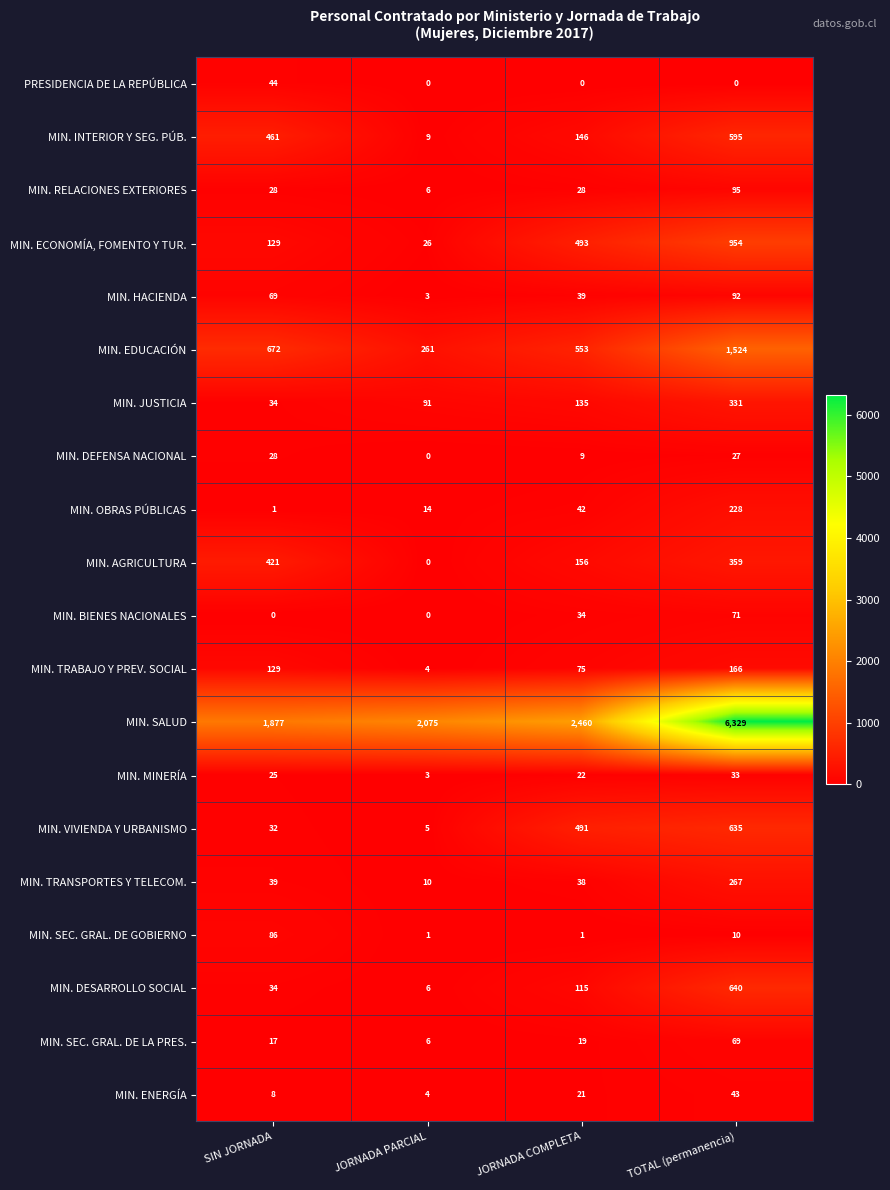

What is the sum of all MIN. ENERGÍA values?

76